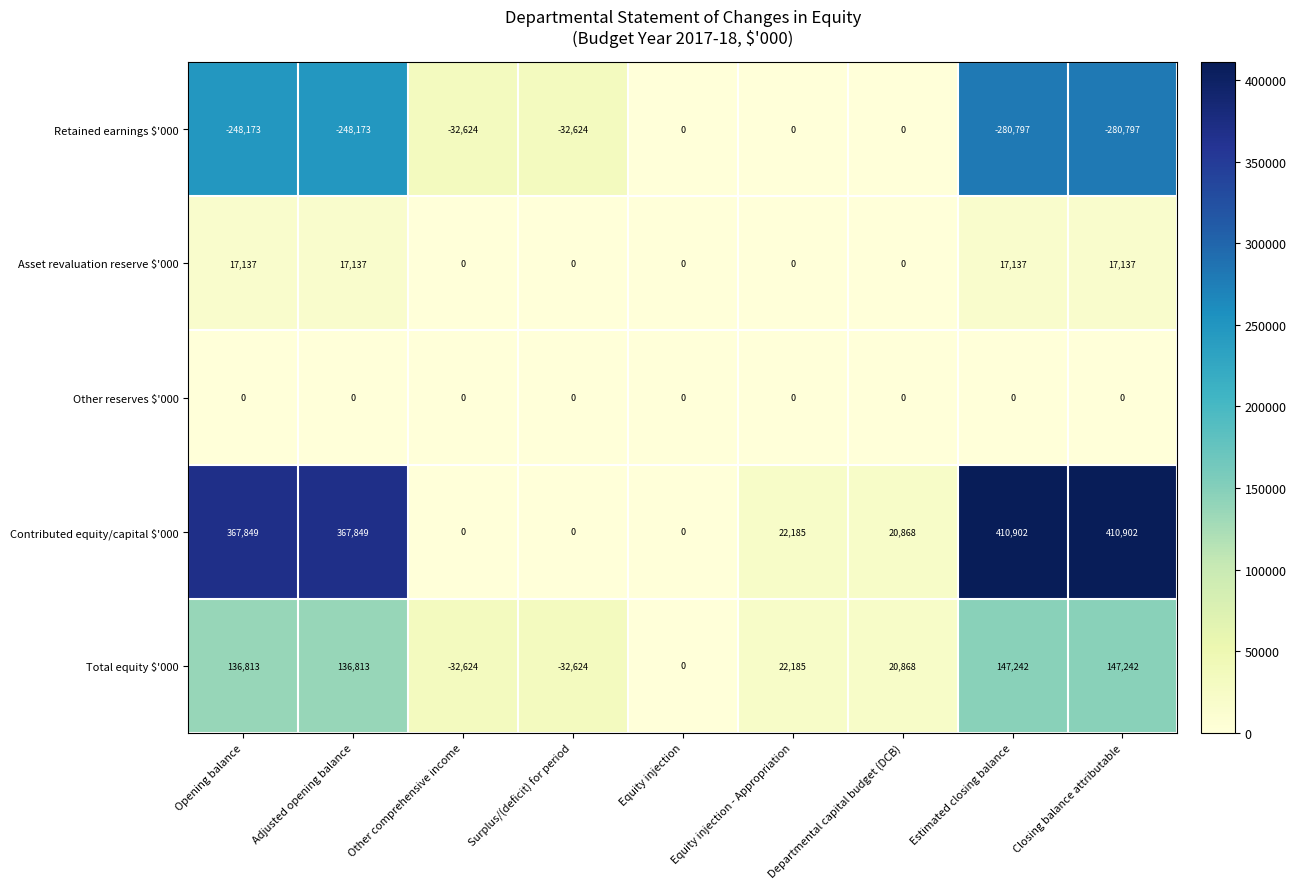

Count the number of data series in this chart.

5